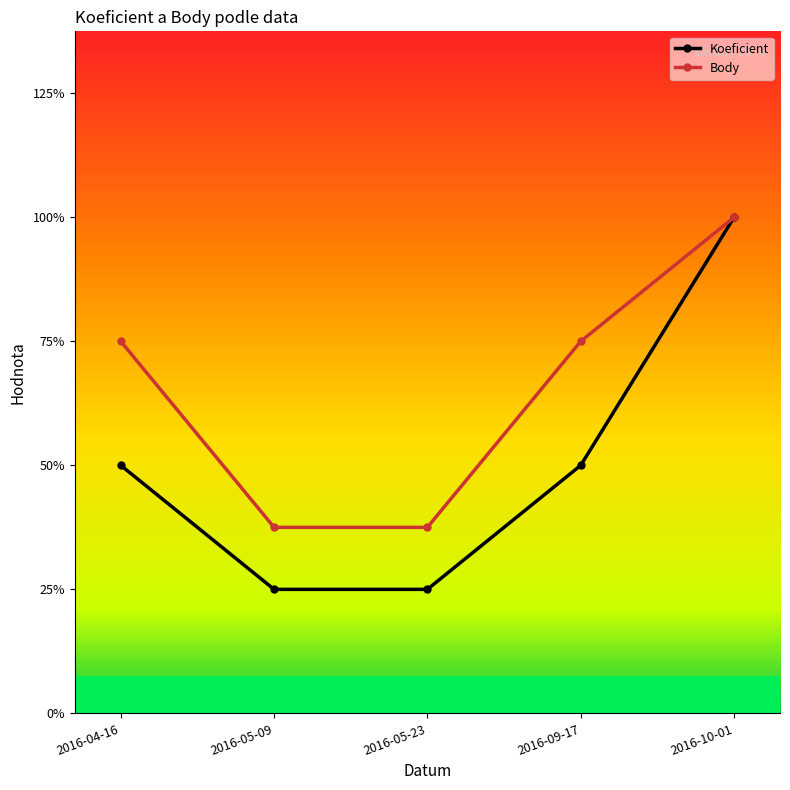

True or false: Body and Koeficient intersect in this chart.

False